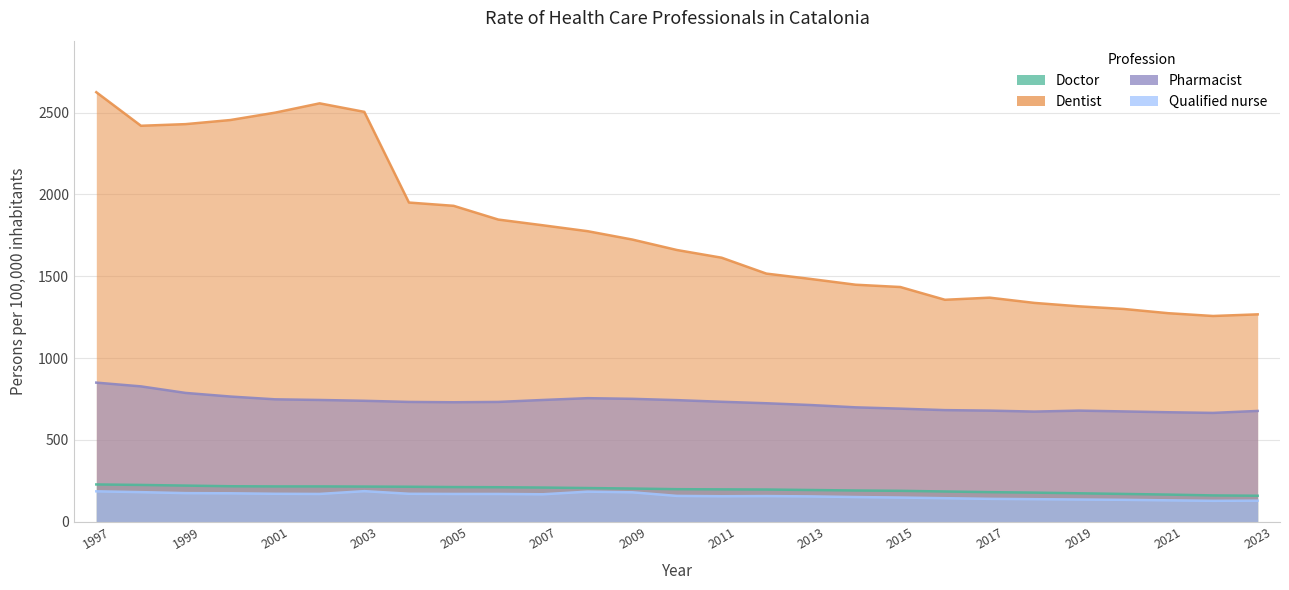

True or false: Dentist has more than 0 interior local peaks.

True